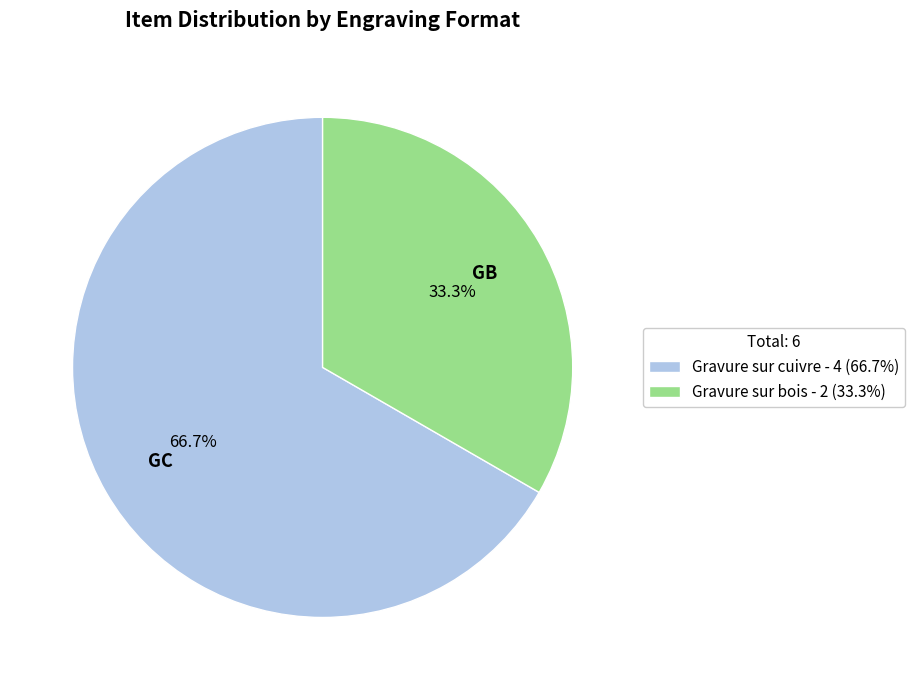

Rank the categories by value from highest to lowest.

Gravure sur cuivre - 4 (66.7%), Gravure sur bois - 2 (33.3%)